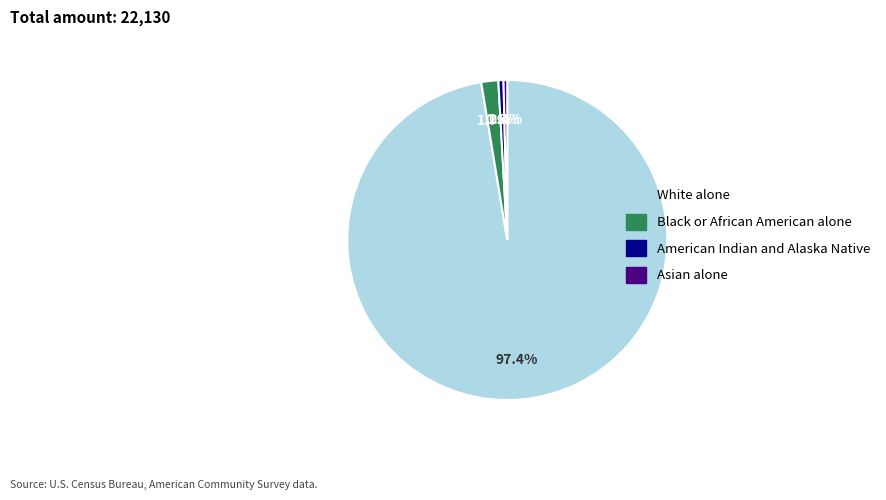

Does any single category account for the majority?

Yes